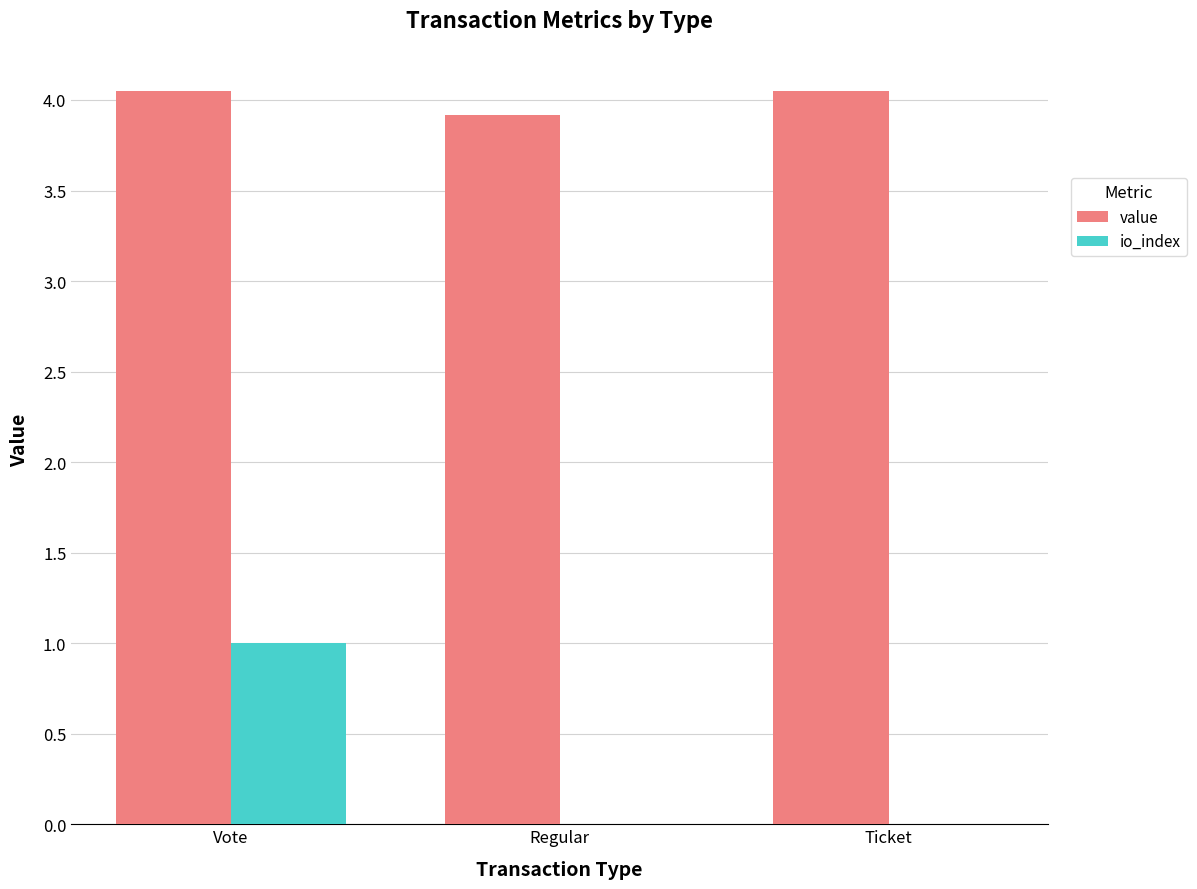

How many value values are between 3 and 4?

1